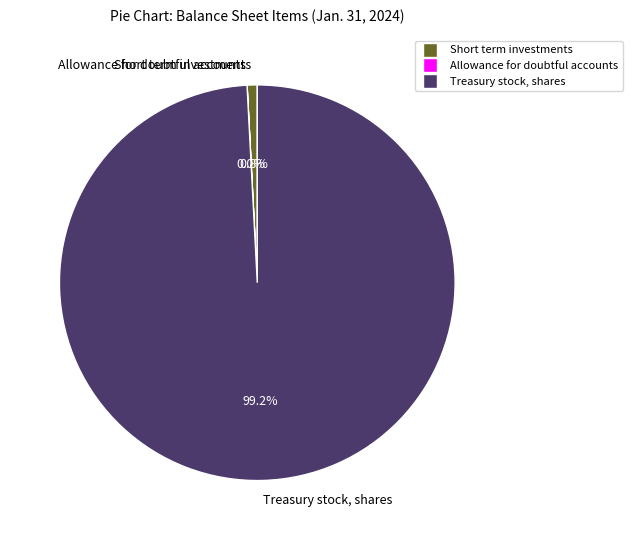

To the nearest percent, what is the average slice percentage?

33%